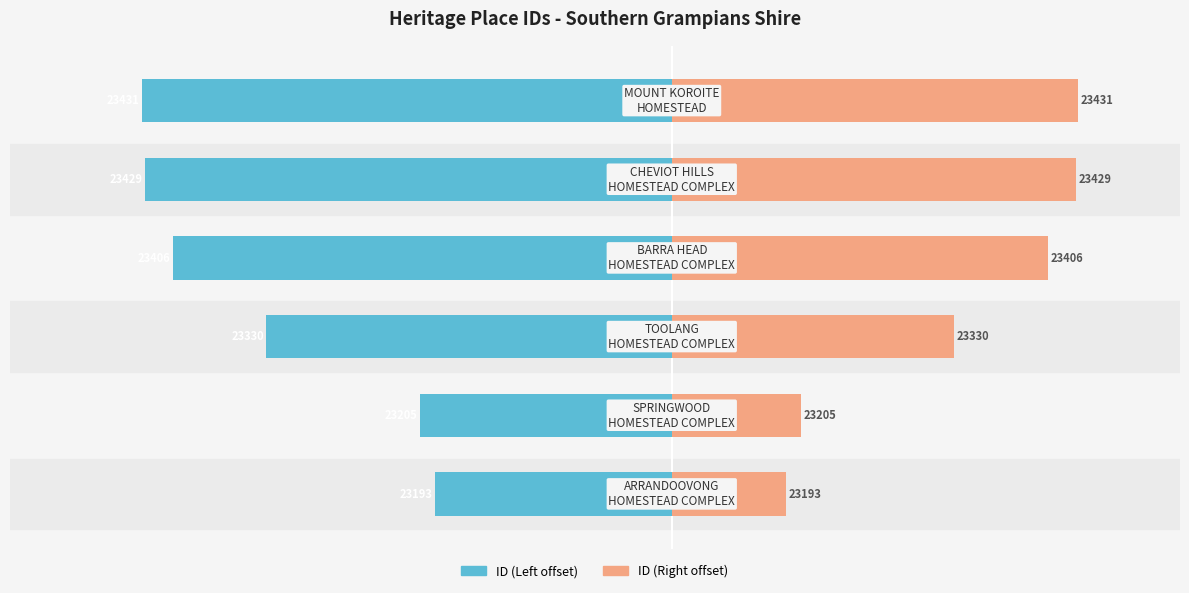

What is the difference between the maximum and minimum values in the ID (Left) series?

238